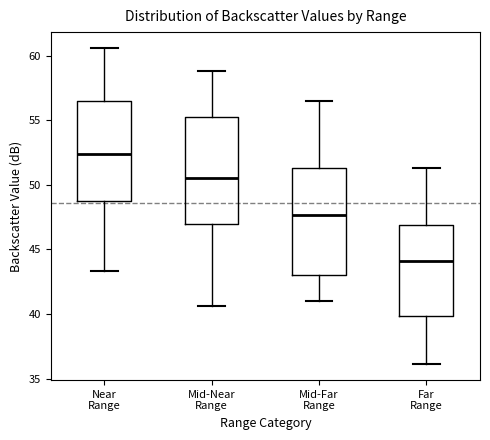

Where is the upper edge of the box for Mid-Near Range on the y-axis? The values are not printed on the chart, so give them approximately, as read against the axis.

55.0